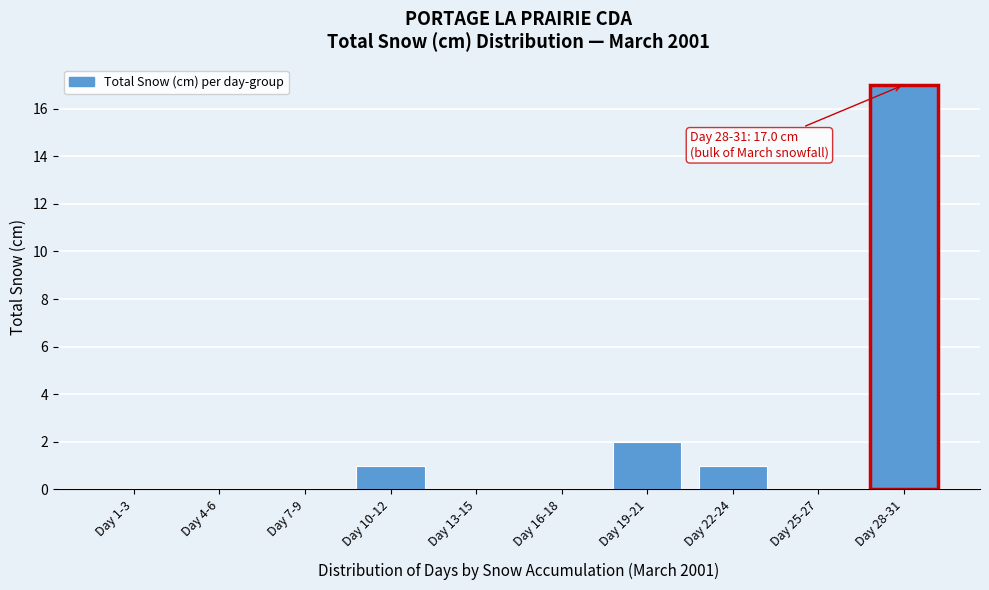

Reading left to right, extract all data points from this chart.

Day 1-3=0	Day 4-6=0	Day 7-9=0	Day 10-12=1	Day 13-15=0	Day 16-18=0	Day 19-21=2	Day 22-24=1	Day 25-27=0	Day 28-31=17